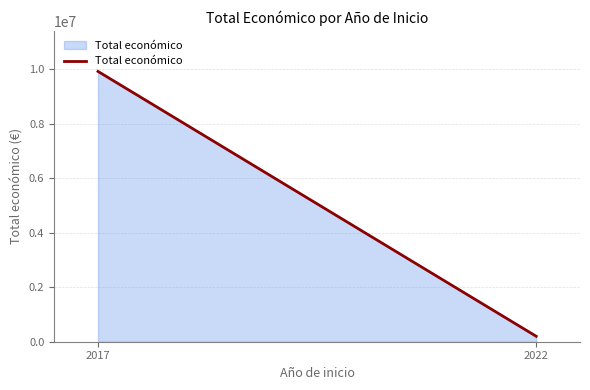

What is the difference between the maximum and minimum values?

9714895